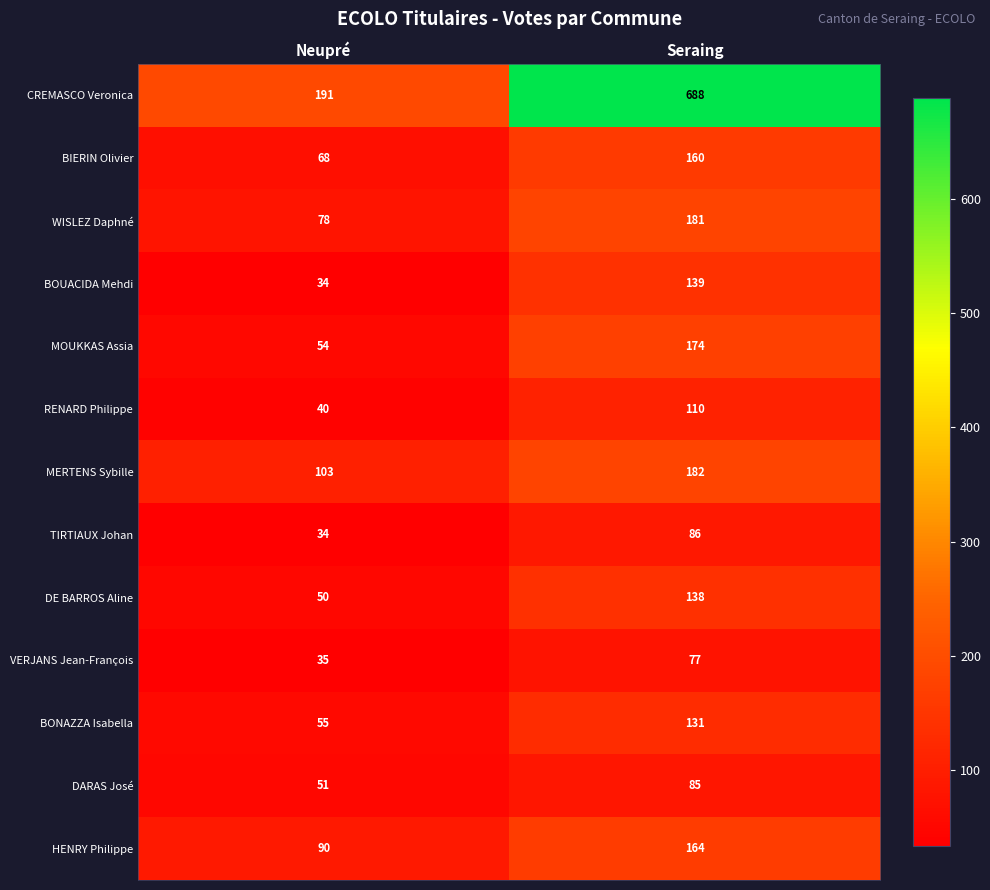

Is the value of TIRTIAUX Johan at Neupré greater than the value of WISLEZ Daphné at Neupré?

No